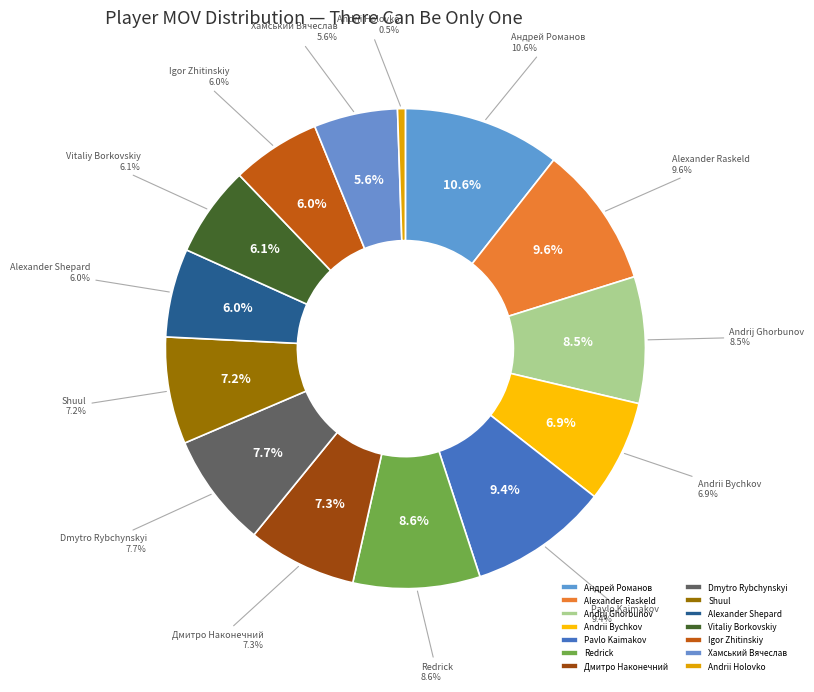

The Vitaliy Borkovskiy slice represents 6% of the pie. True or false?

True